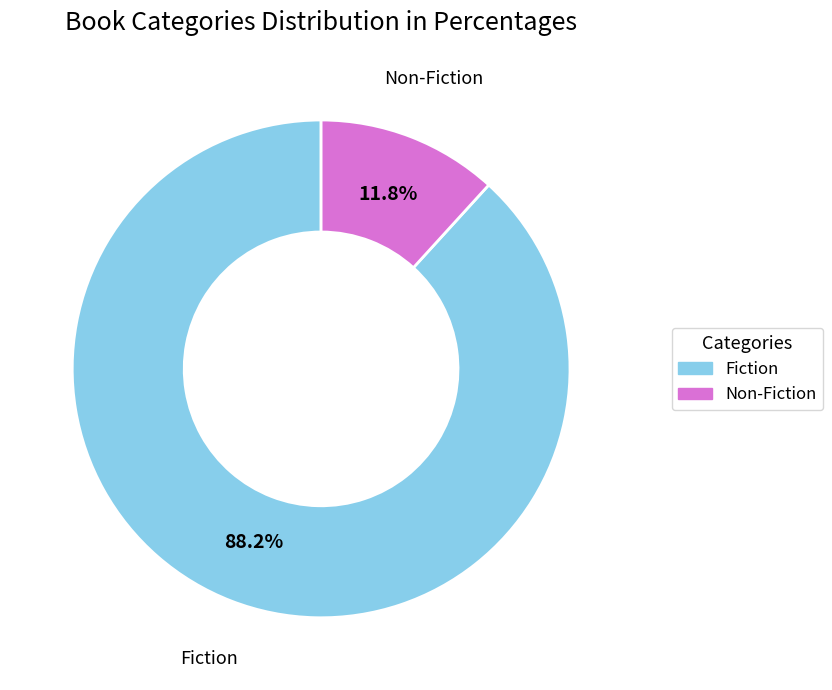

What is the total percentage of Non-Fiction and Fiction?

100.0%